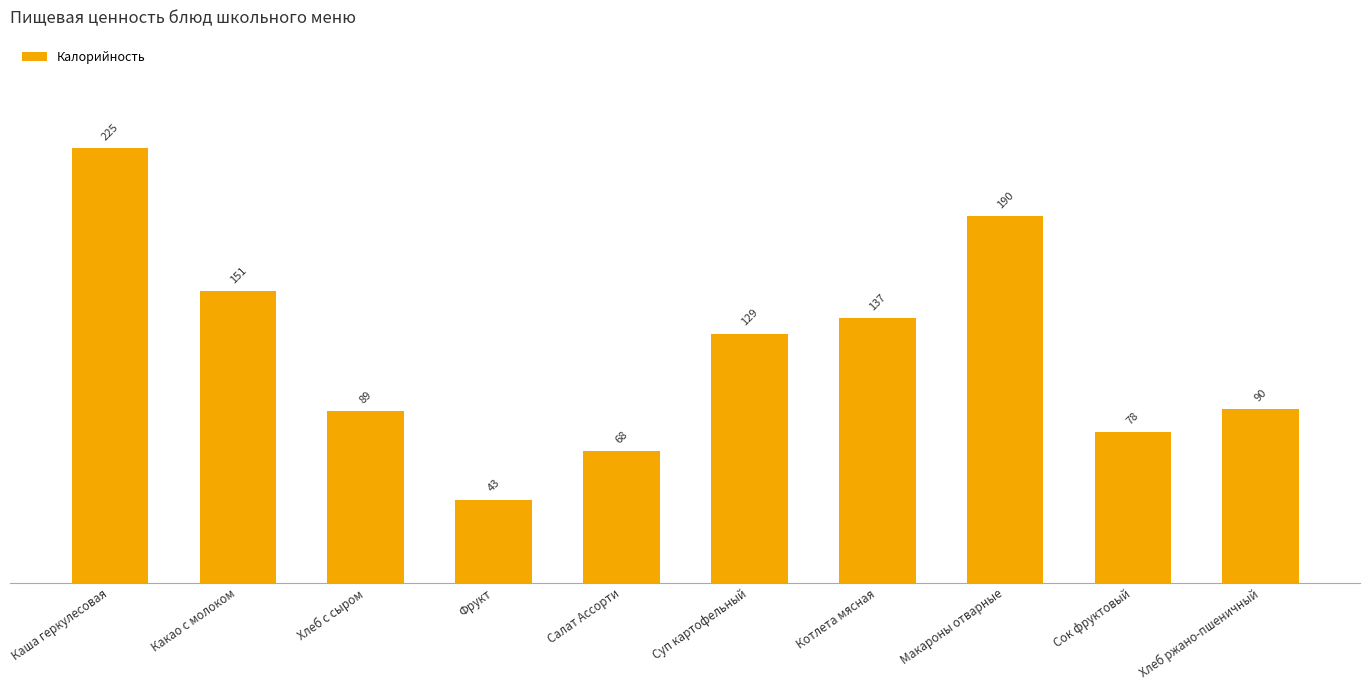

True or false: the data shows 151 at Какао с молоком.

True